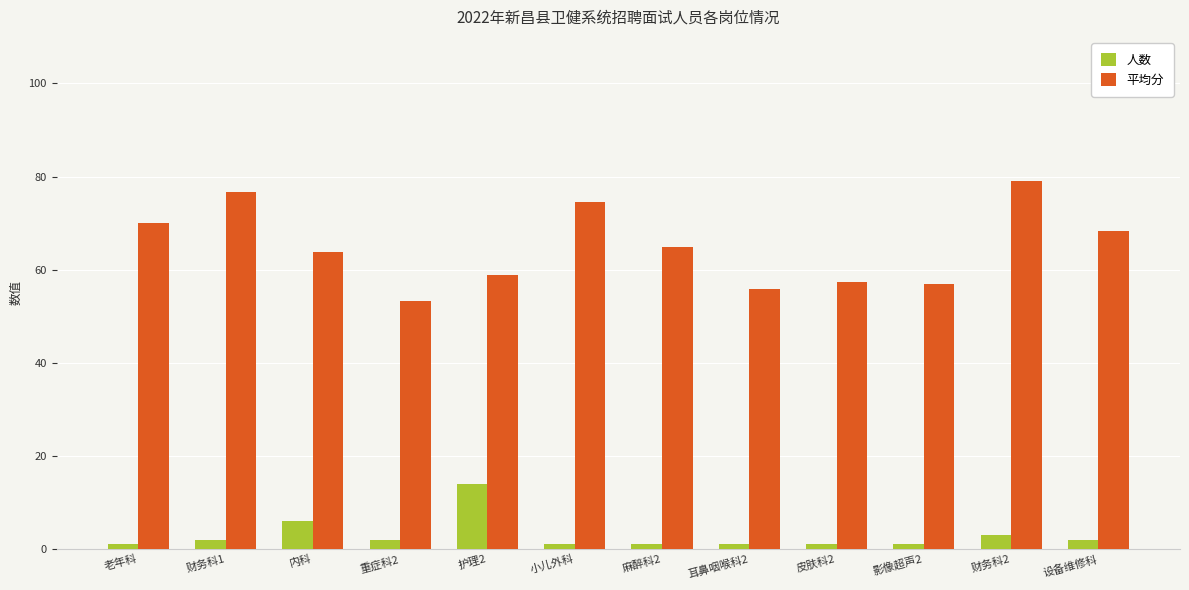

What is the approximate value of 人数 at 耳鼻咽喉科2?

1.0